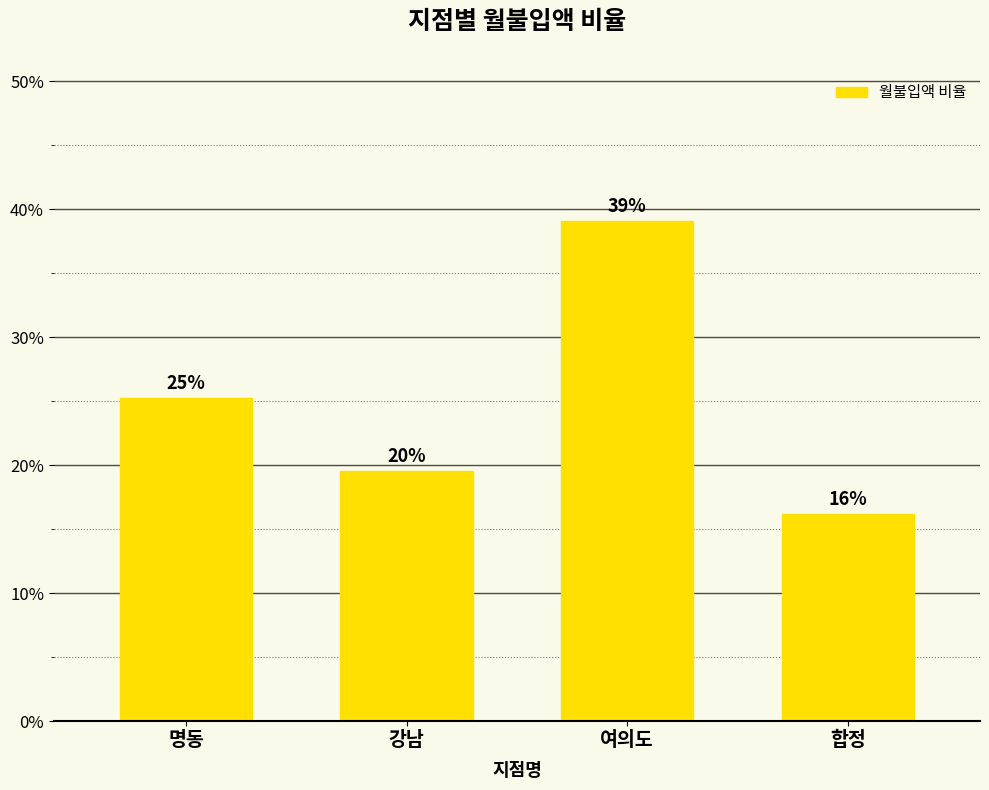

At which category does the chart reach its minimum across all series?

합정